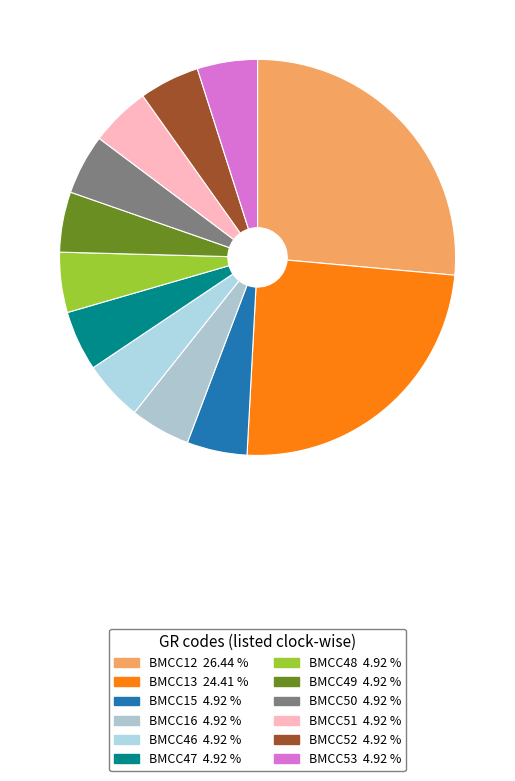

How many segments does this pie chart have?

12